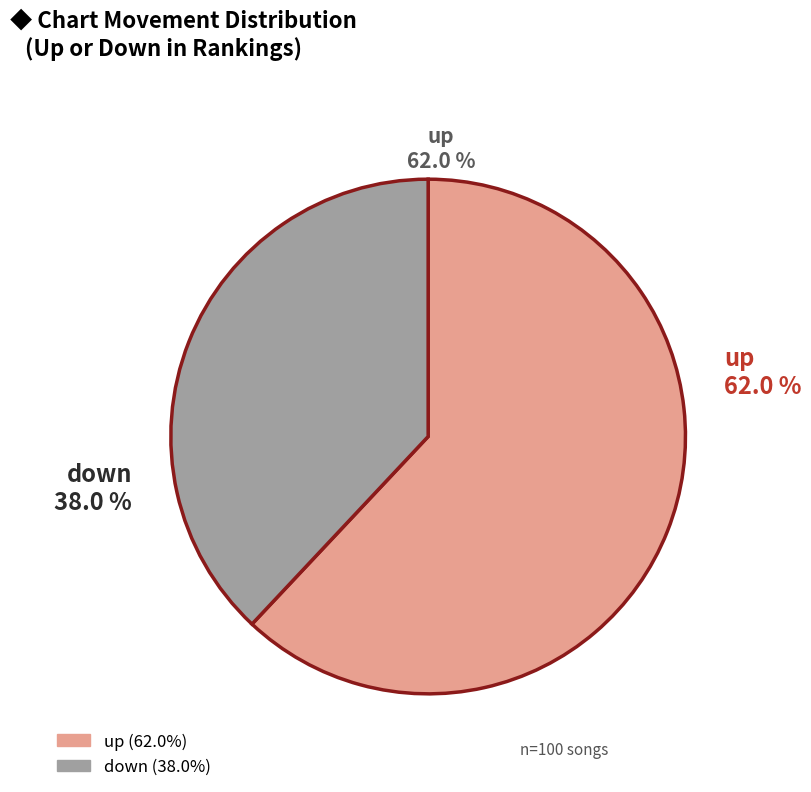

The down slice represents 38% of the pie. True or false?

True